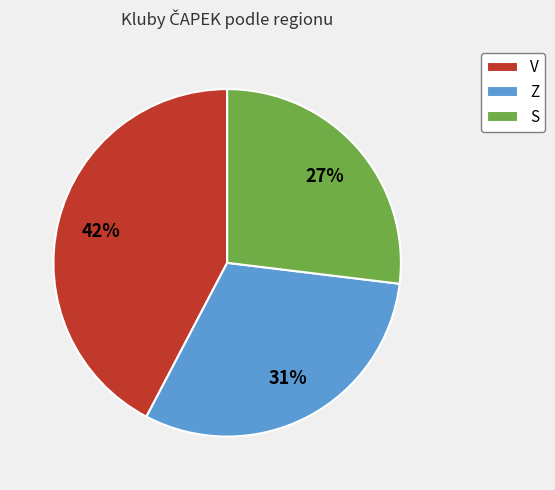

Is it true that S is 27% of the pie?

True